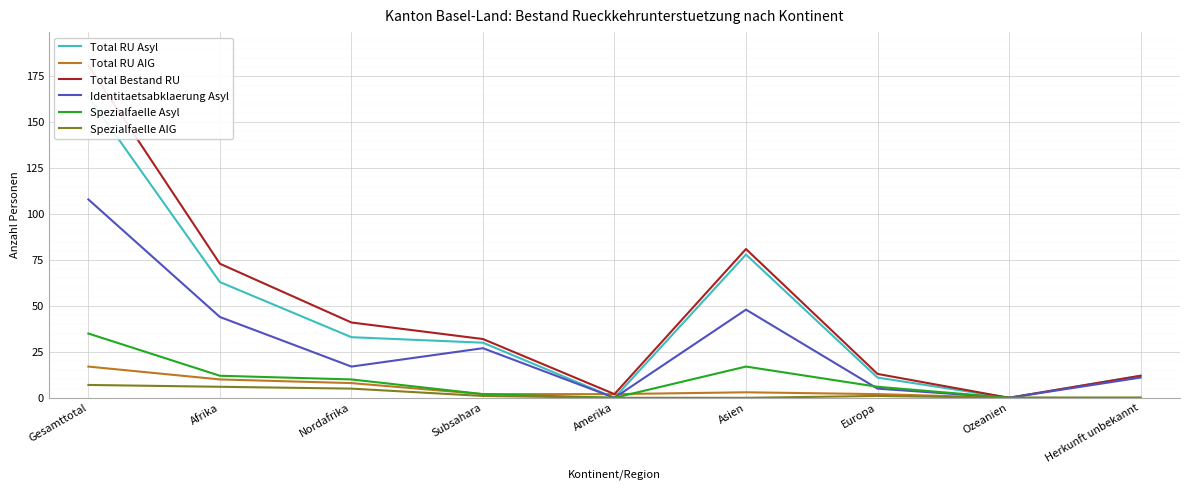

What is the total value across all series at Europa?

38